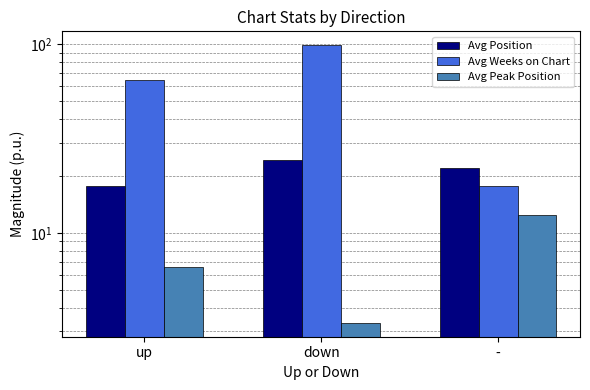

At which label does Avg Position reach its peak?

down